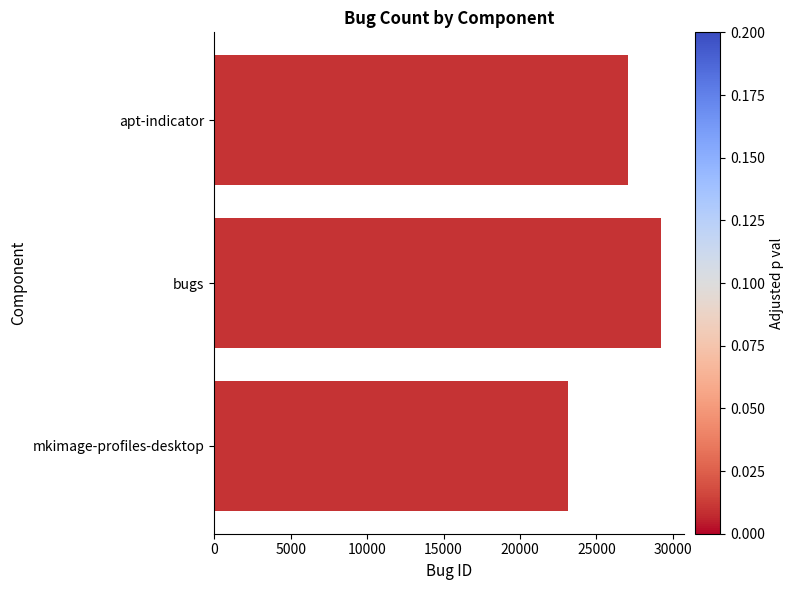

Reading bottom to top, what are all the values shown in this chart?

23155	29247	27046